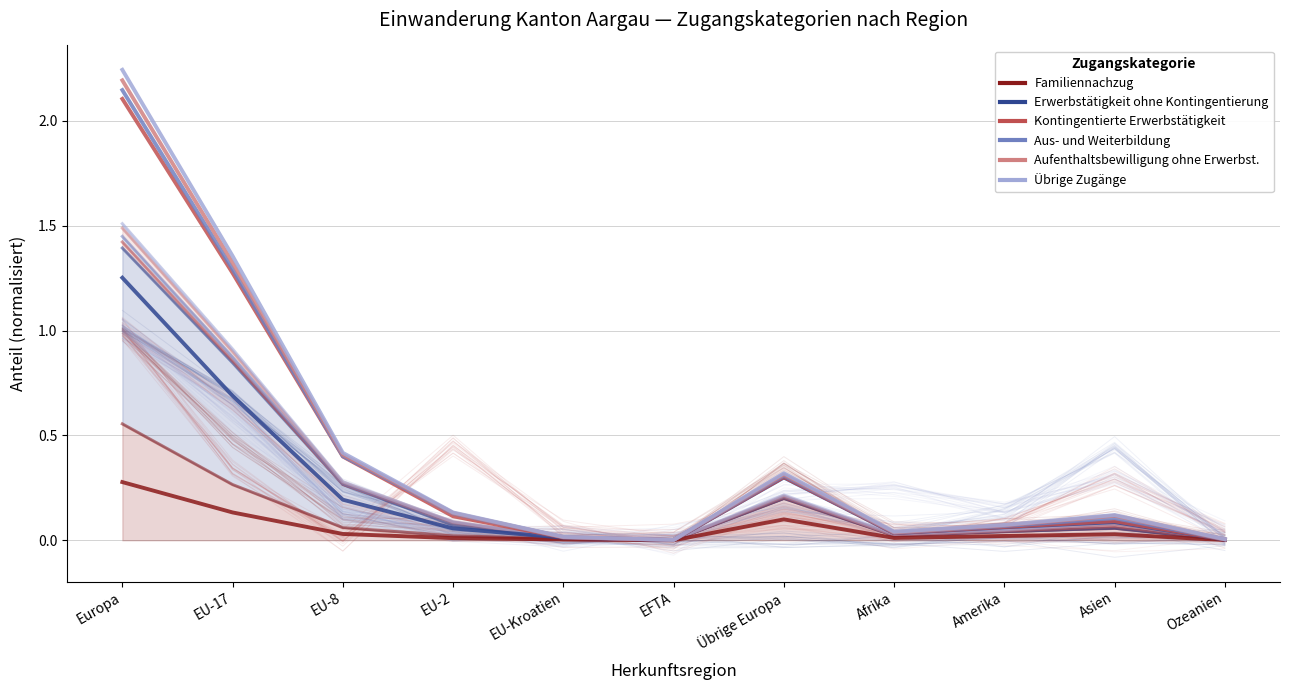

What position from the left is Asien?

10